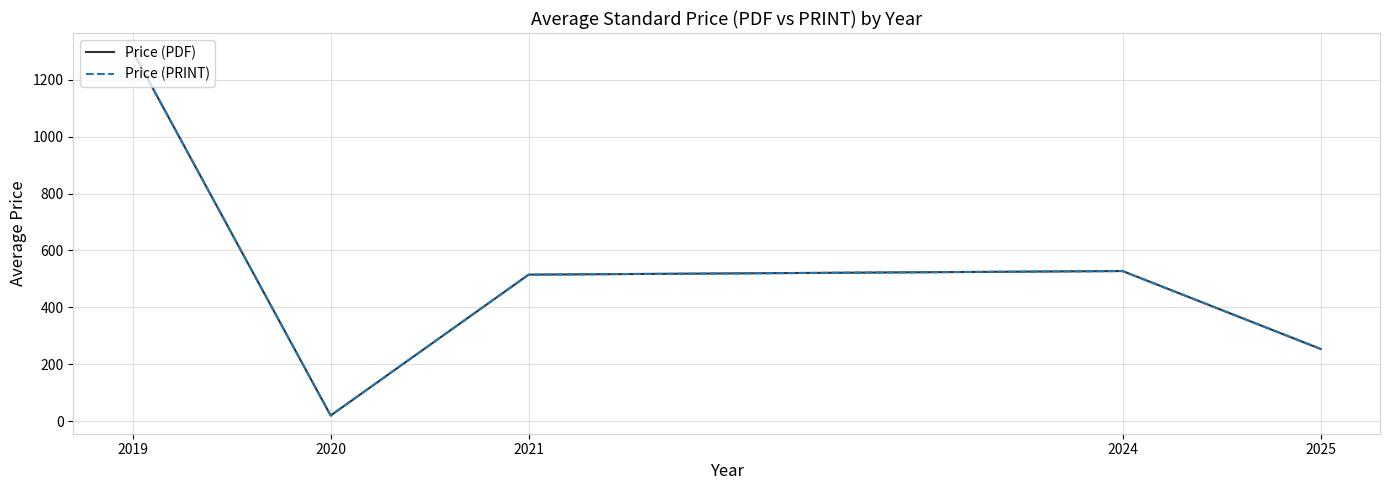

True or false: Price (PRINT) and Price (PDF) cross at least once.

False